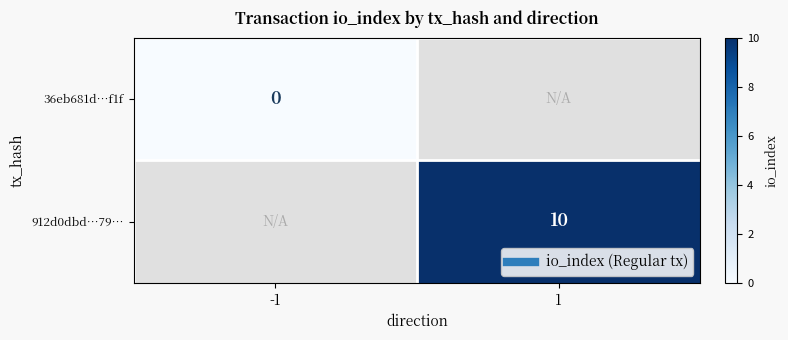

List the series in order of their peak value, lowest first.

36eb681d…f1f, 912d0dbd…79…